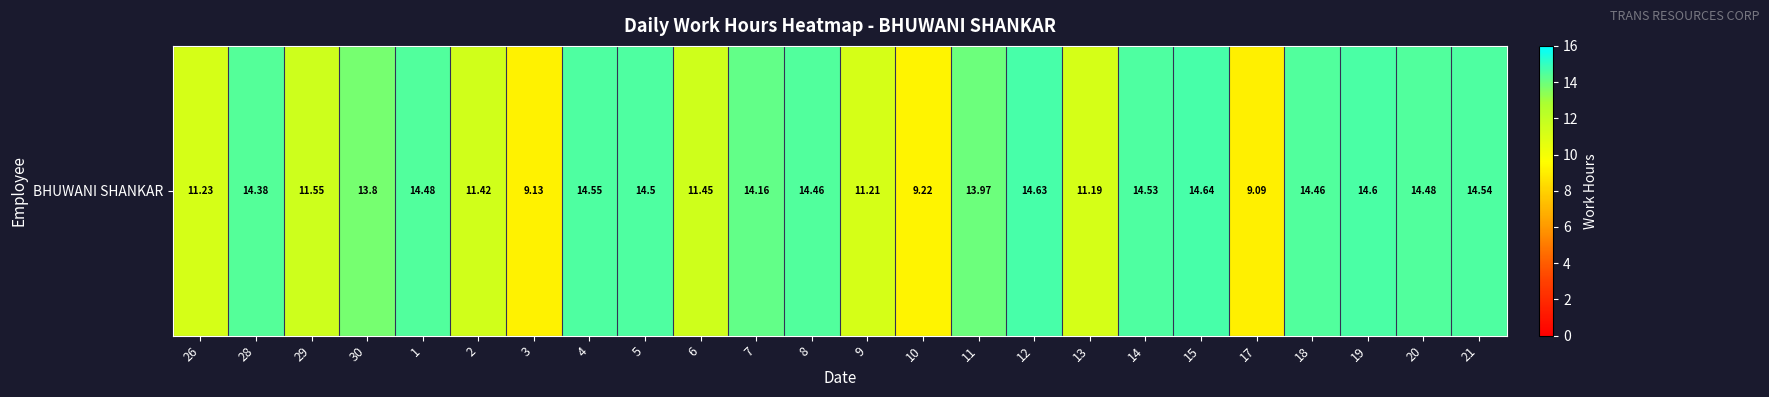

How many series are shown in this chart?

1